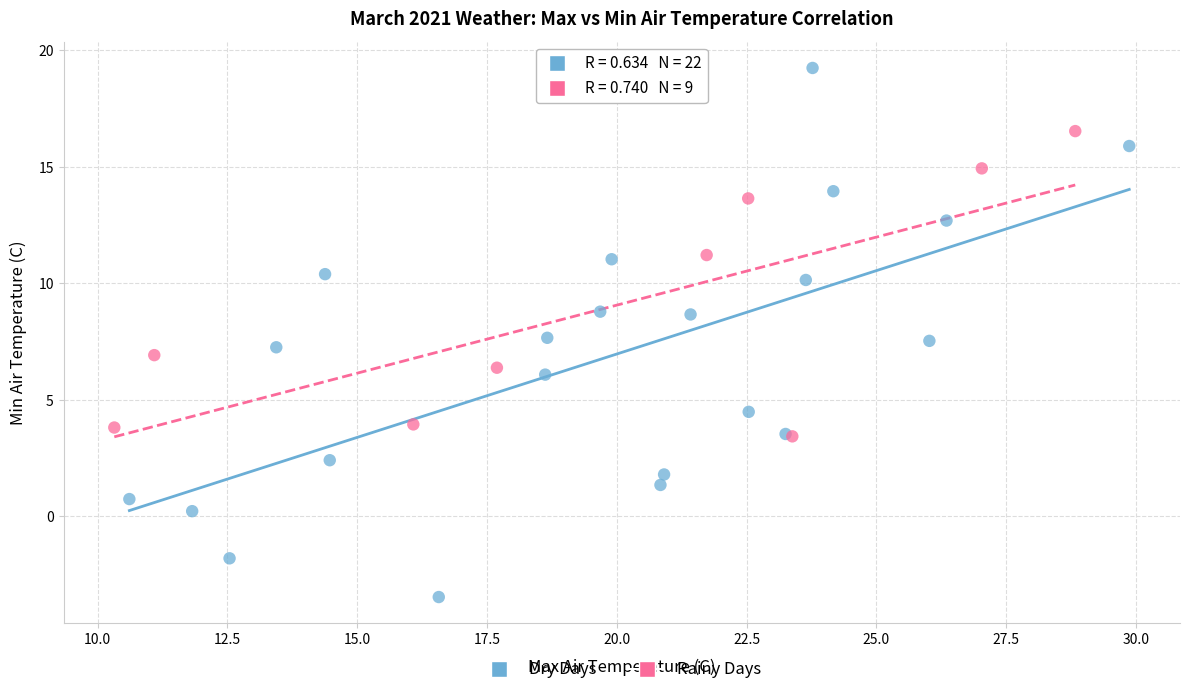

Which series contains the highest Y value?

Dry Days